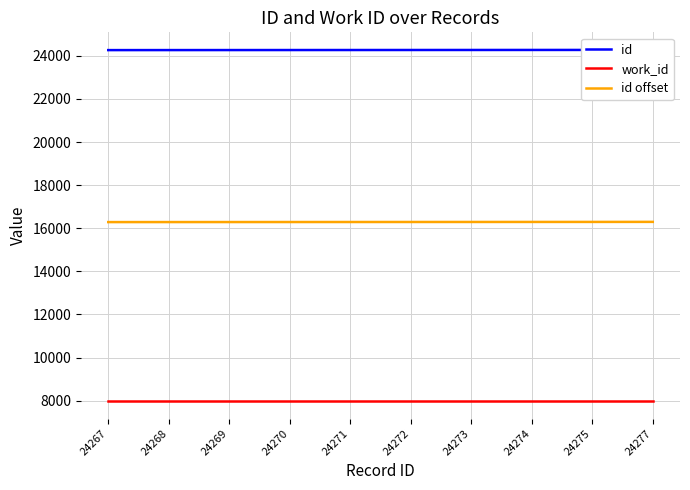

What is the sum of all id values?

242716